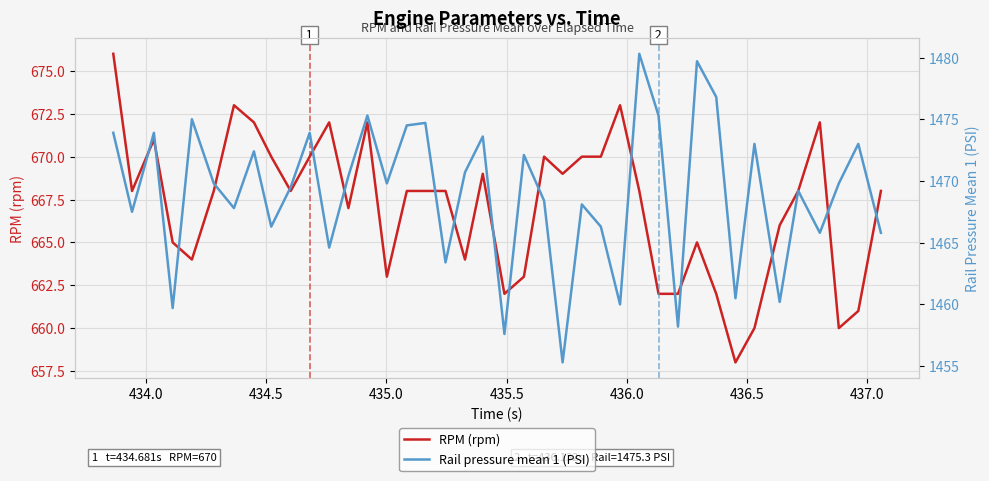

Which series has the widest spread of values?

Rail pressure mean 1 (PSI)